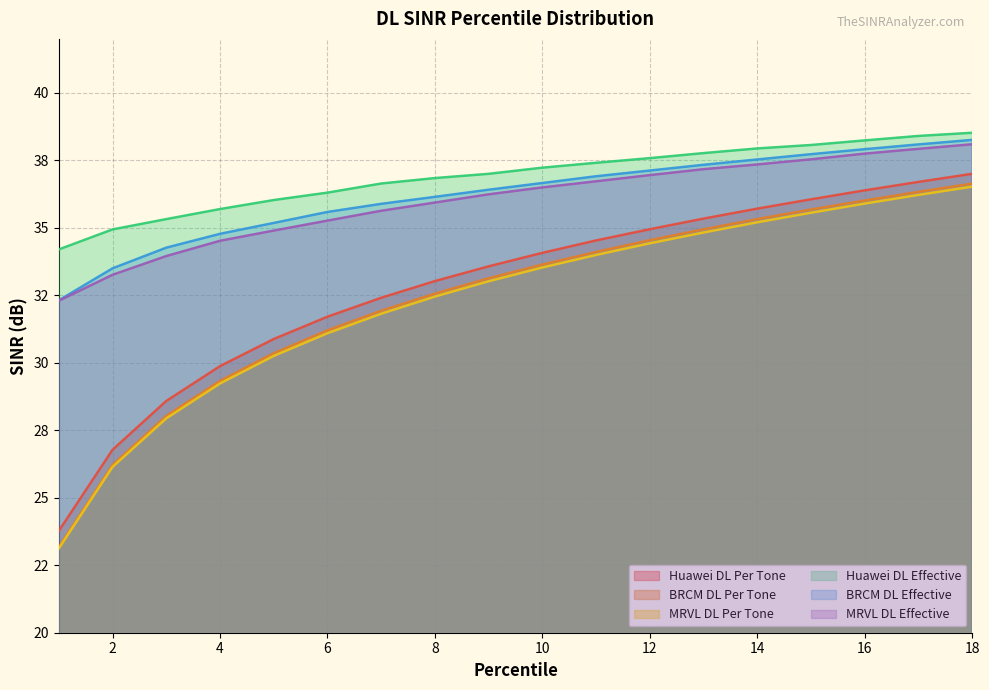

What is the spread (max minus min) of values at 4?

6.5